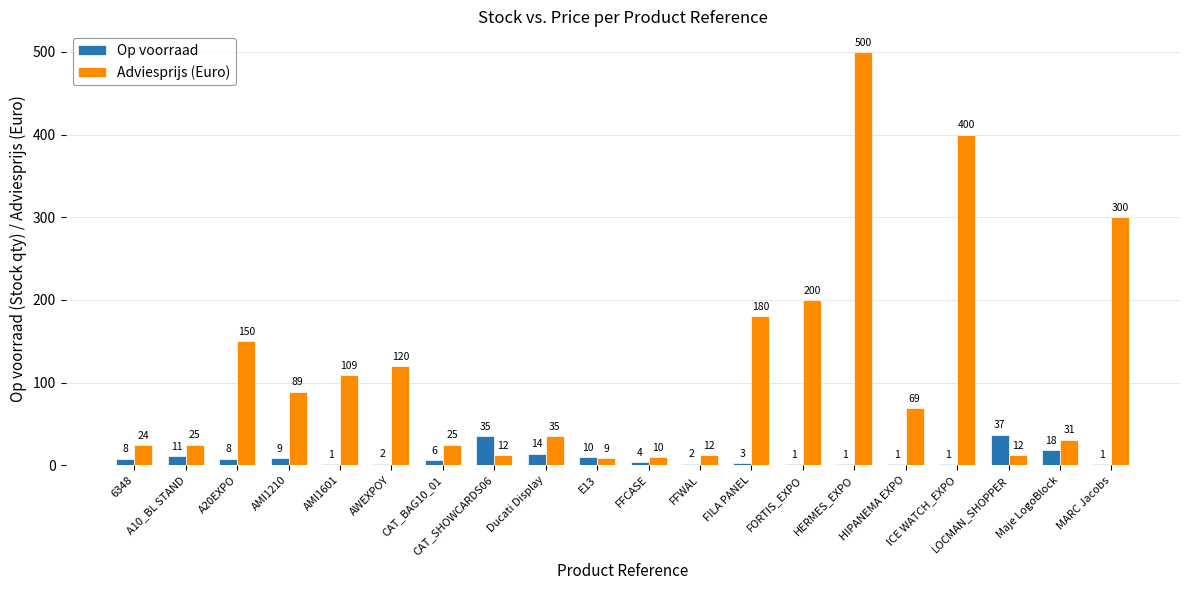

Which series has the largest total across all categories?

Adviesprijs (Euro)